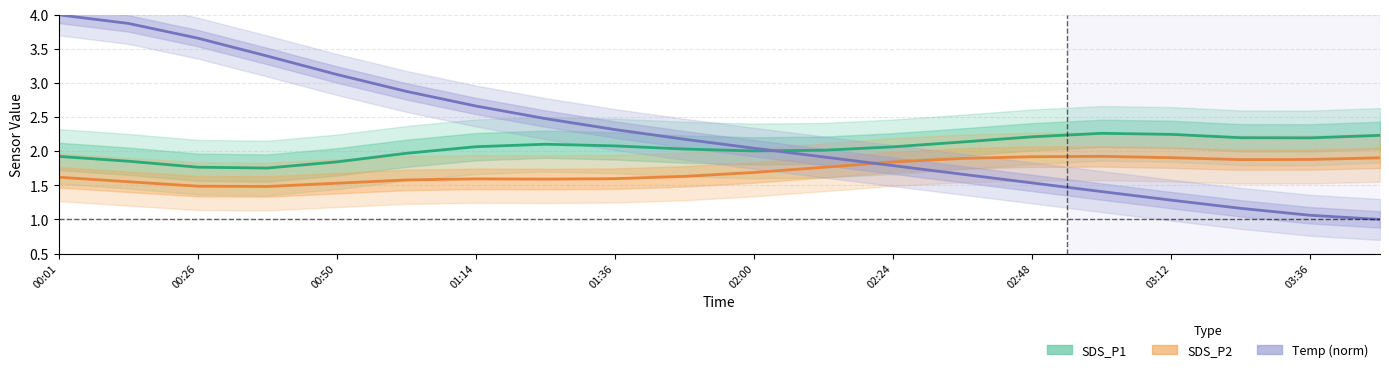

Rank the series by their maximum value, from highest to lowest.

Temp (norm), SDS_P1, SDS_P2